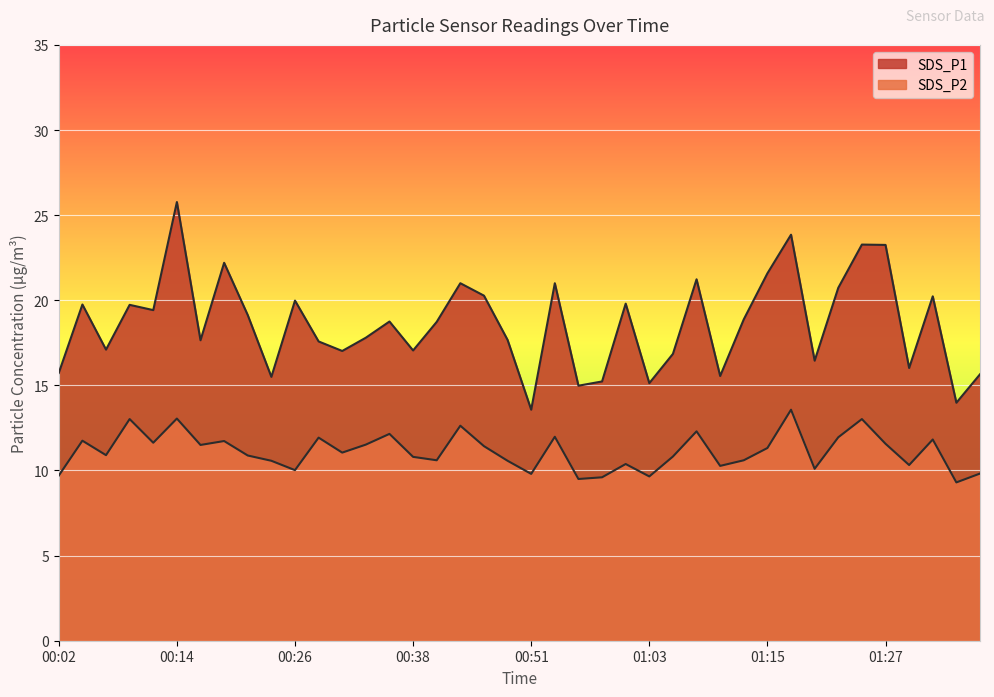

At which label does SDS_P2 first exceed 11?

00:04